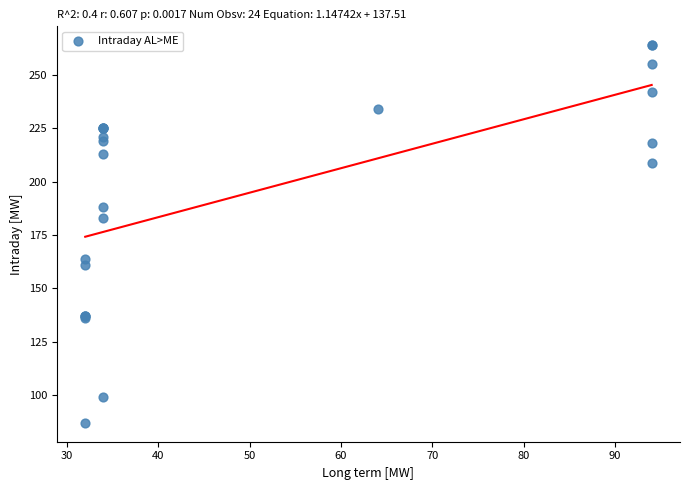

What Y value in the scatter plot is closest to 175?

183